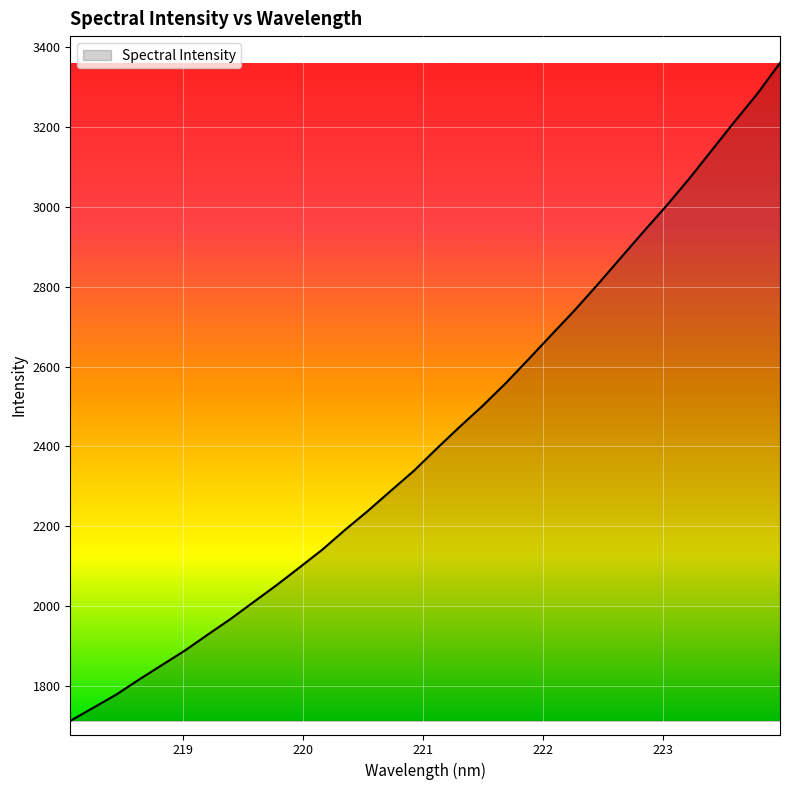

What is the difference between the maximum and minimum values?

1648.0